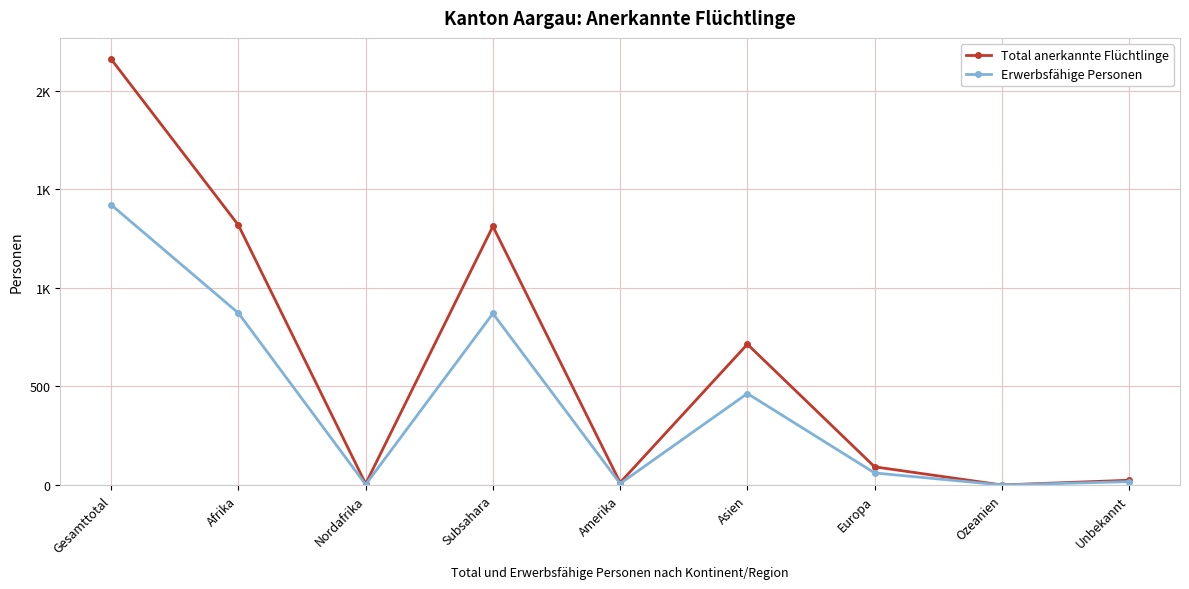

Does the chart have visible grid lines?

Yes